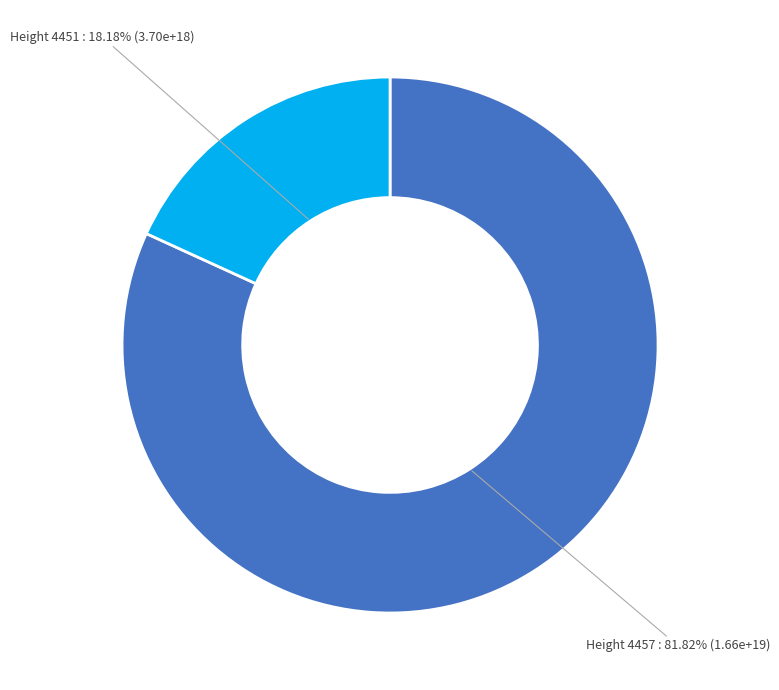

Does any single category account for the majority?

Yes